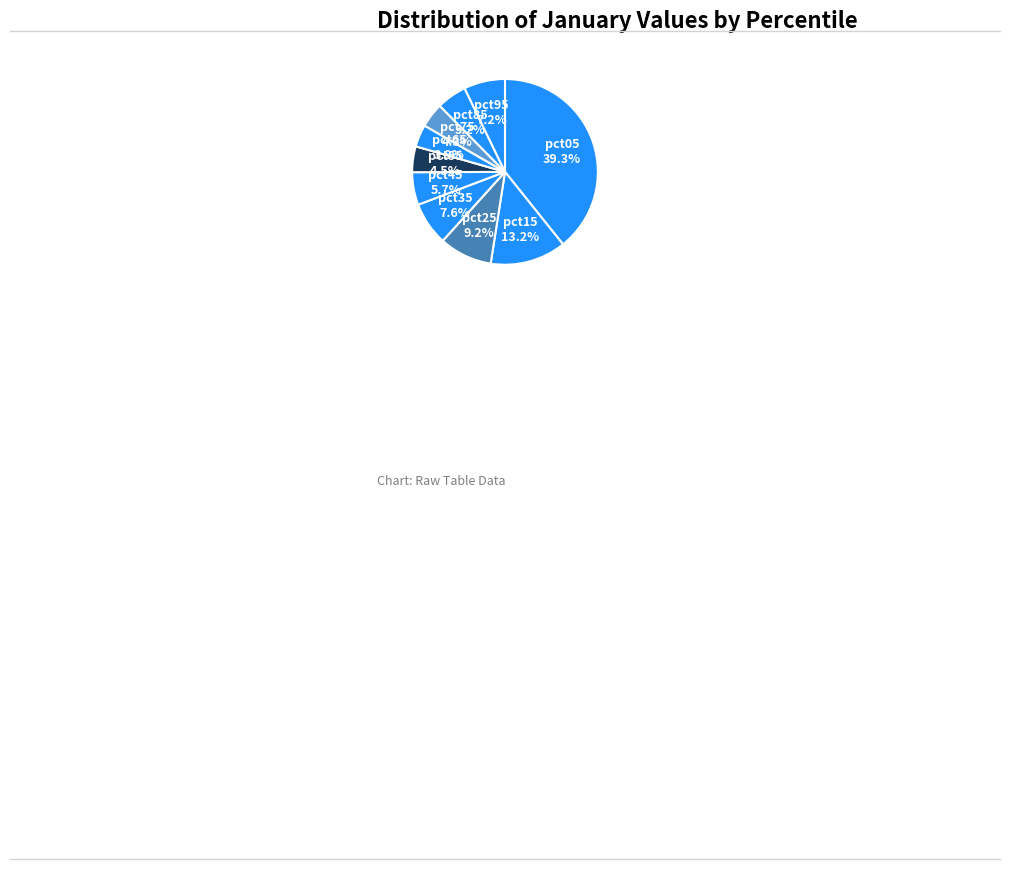

What percentage do pct45 and pct05 together represent?

45.0%